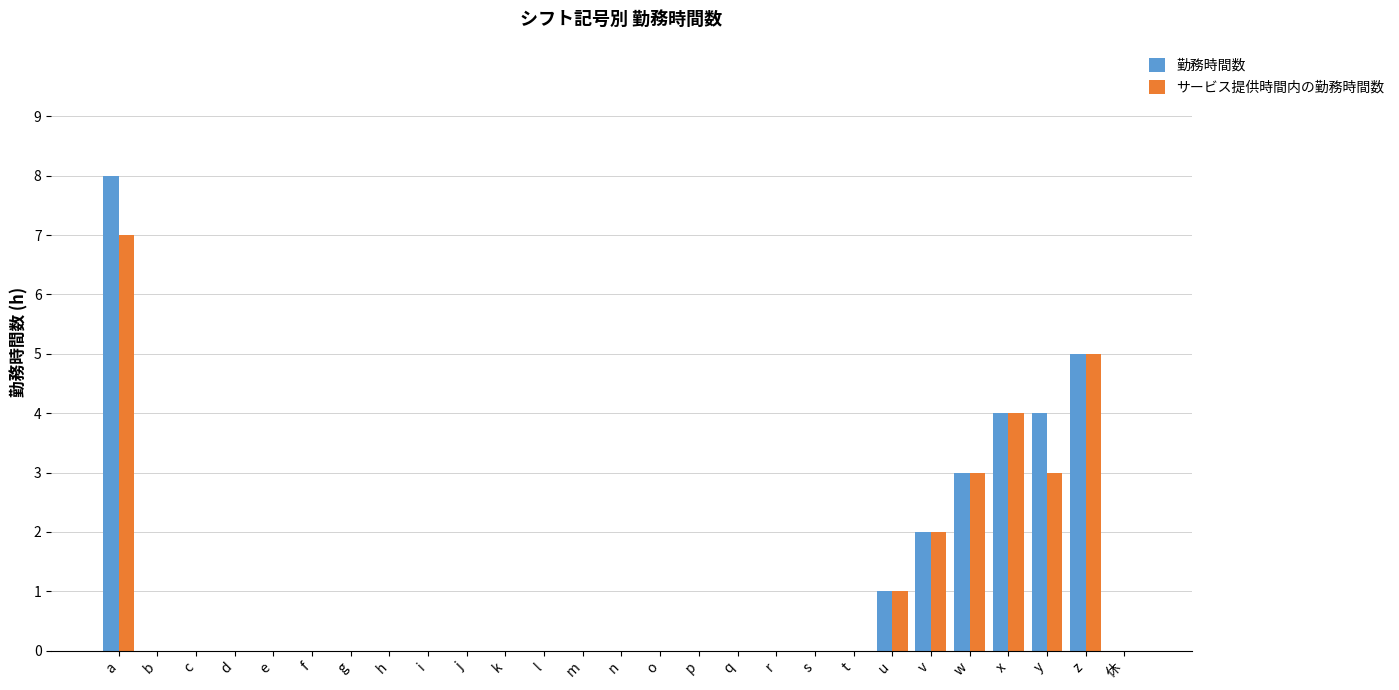

What is the sum of all サービス提供時間内の勤務時間数 values?

25